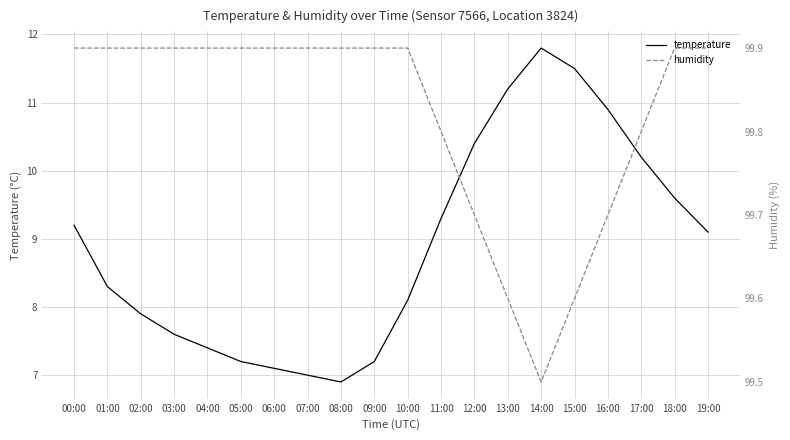

In humidity, how many points are lower than both neighbors (excluding endpoints)?

1